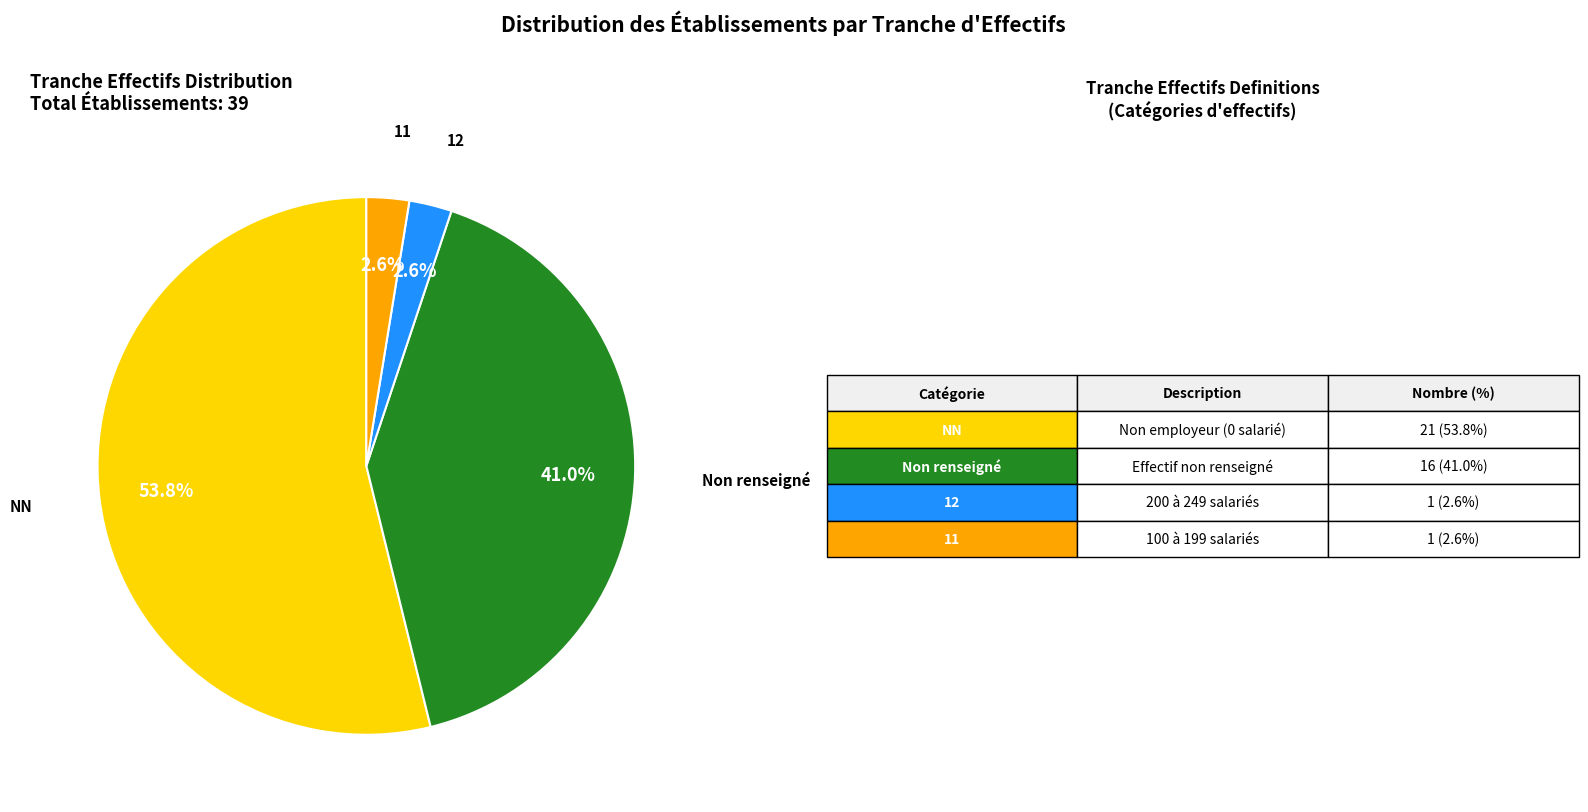

Does any single category account for the majority?

Yes